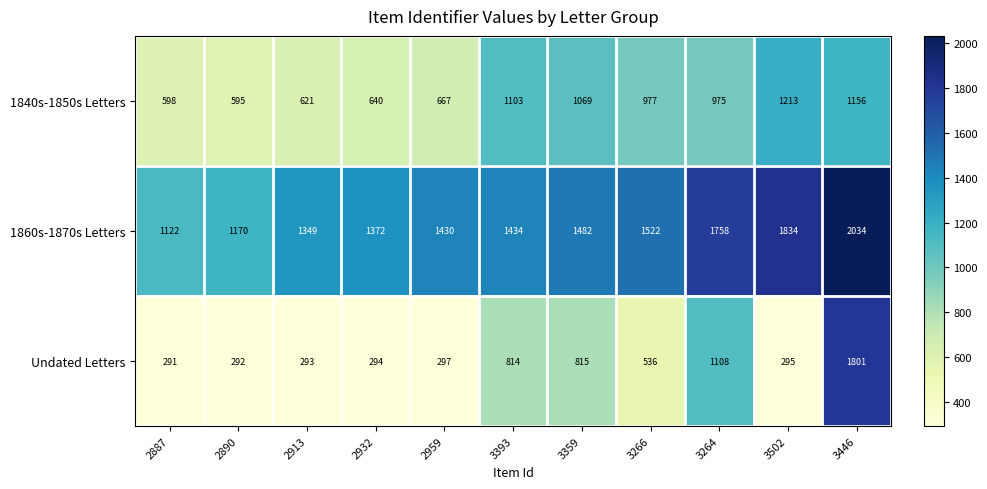

What is the average value of the 1860s-1870s Letters series?

1501